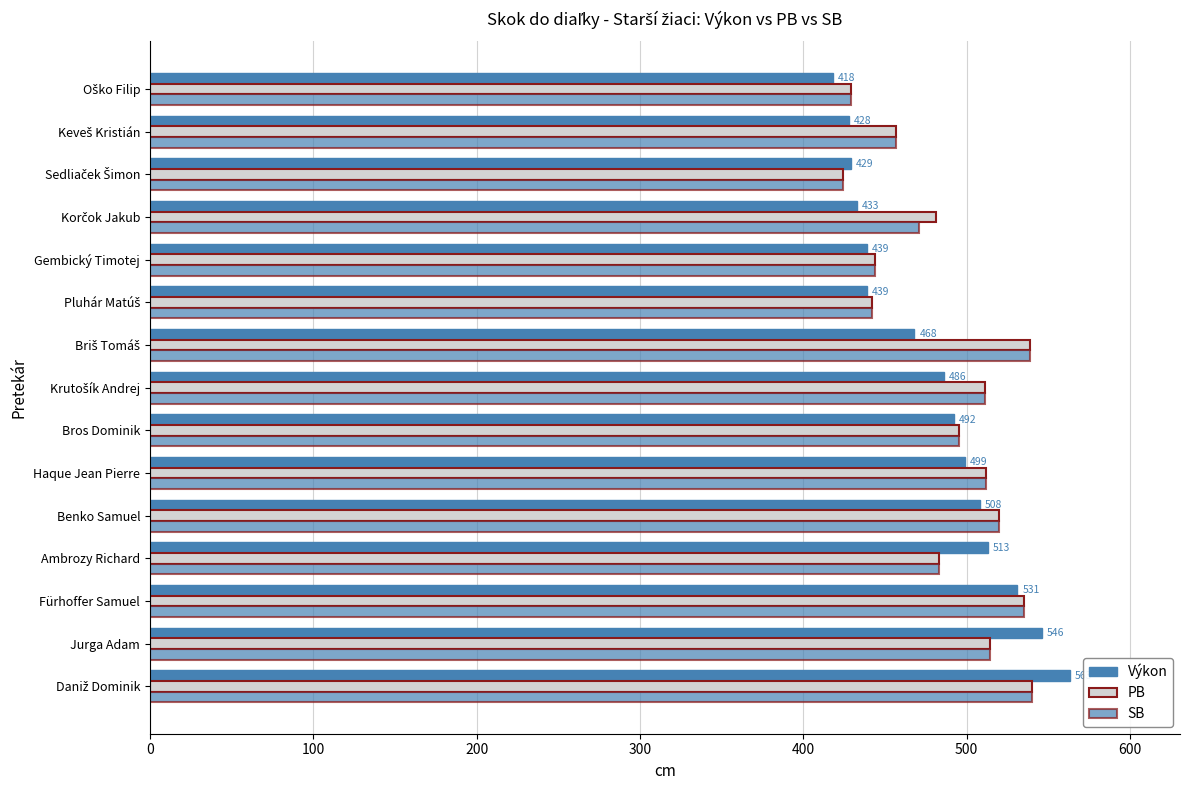

What is the minimum value shown in the chart?

418